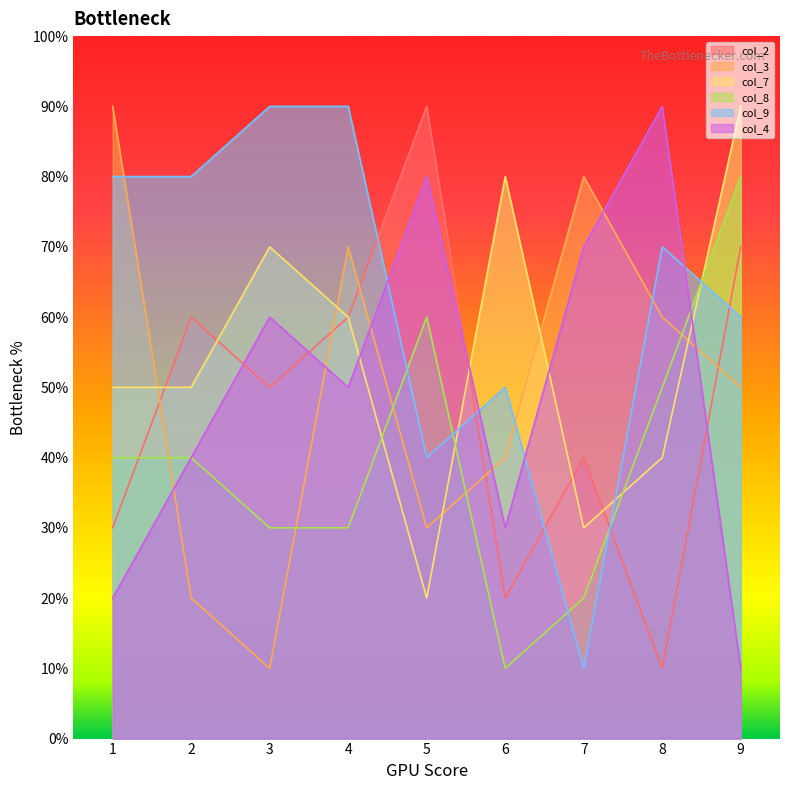

In col_4, how many points are lower than both neighbors (excluding endpoints)?

2